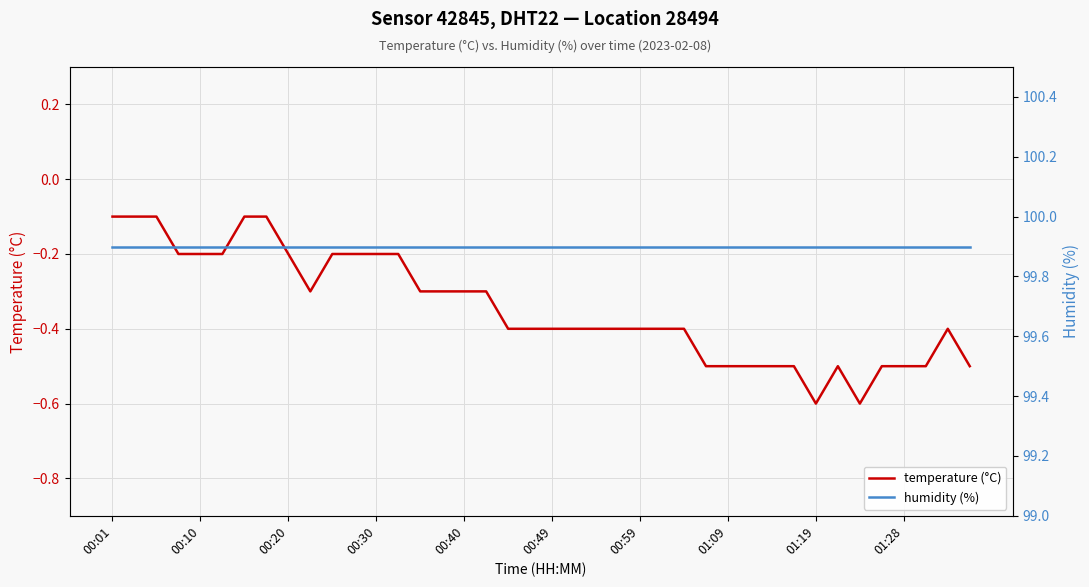

How many series are shown in this chart?

2